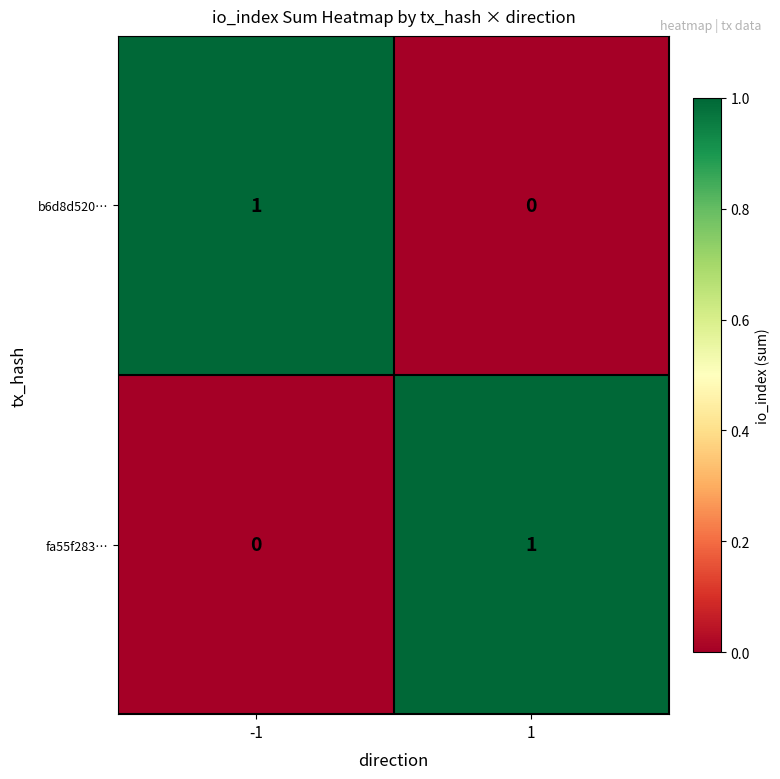

The value of fa55f283… at -1 is 0. True or false?

True